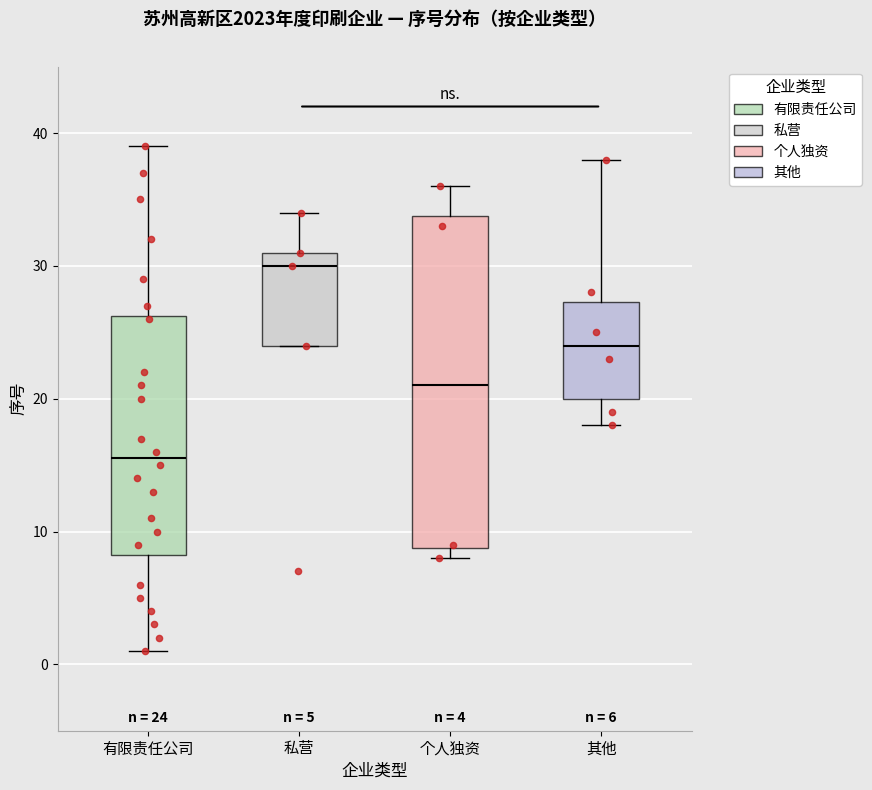

Which box is the tallest, from its lower edge to its upper edge?

个人独资